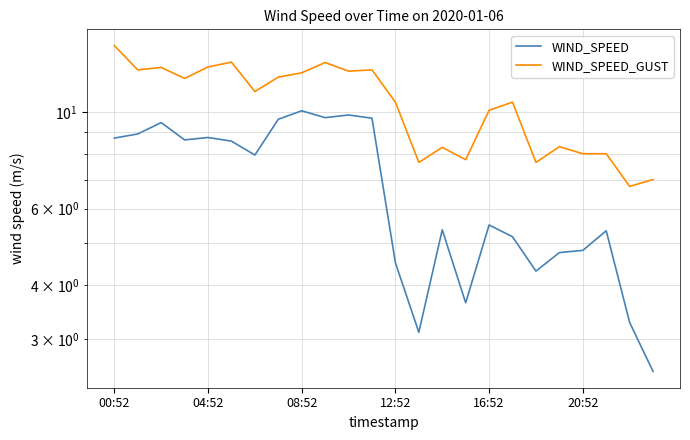

The value of WIND_SPEED at 19 is 6.3. True or false?

False